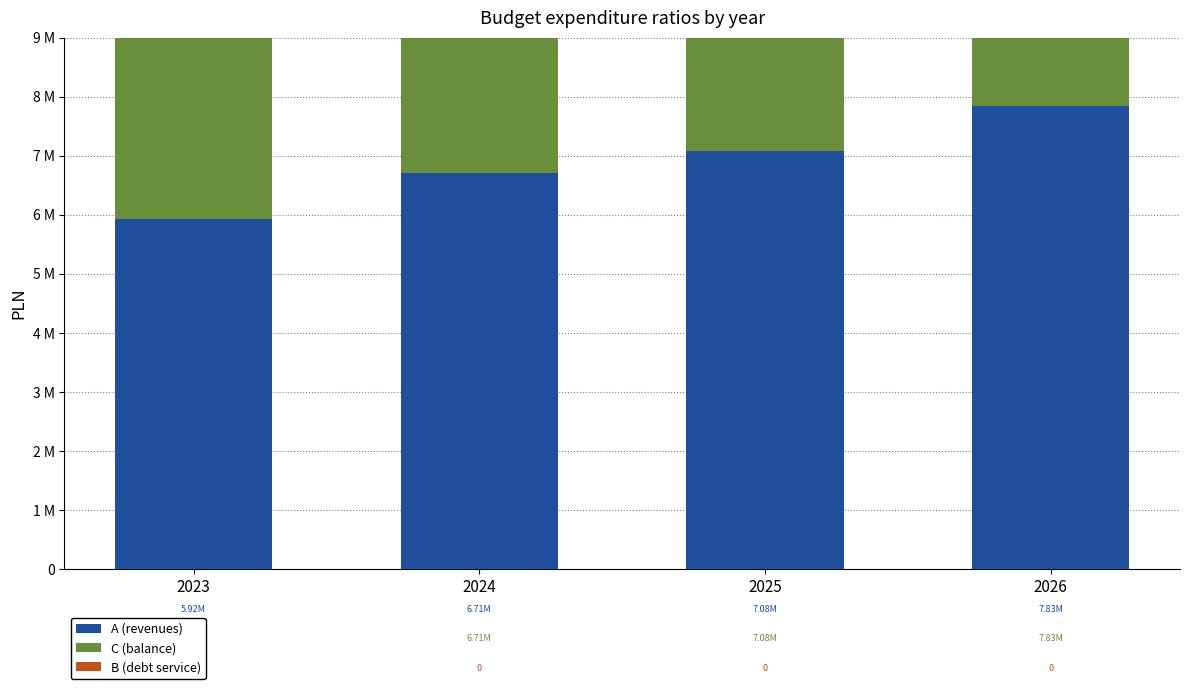

Which series has the largest total across all categories?

A (revenues)